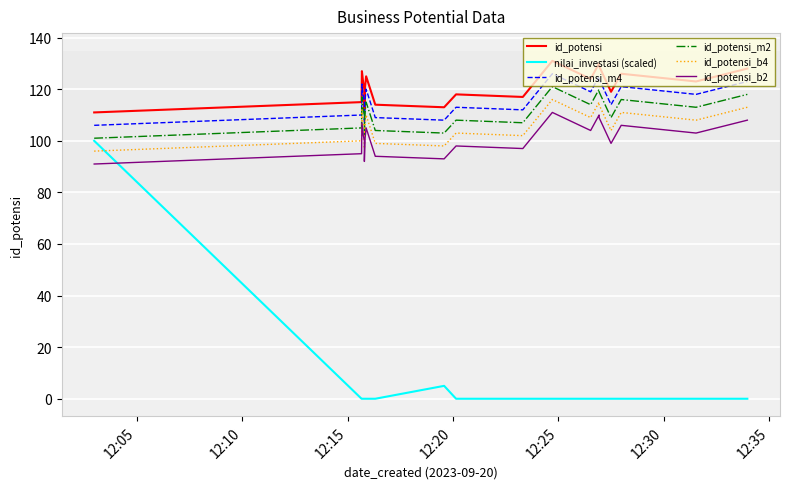

Which series has the largest total across all categories?

id_potensi